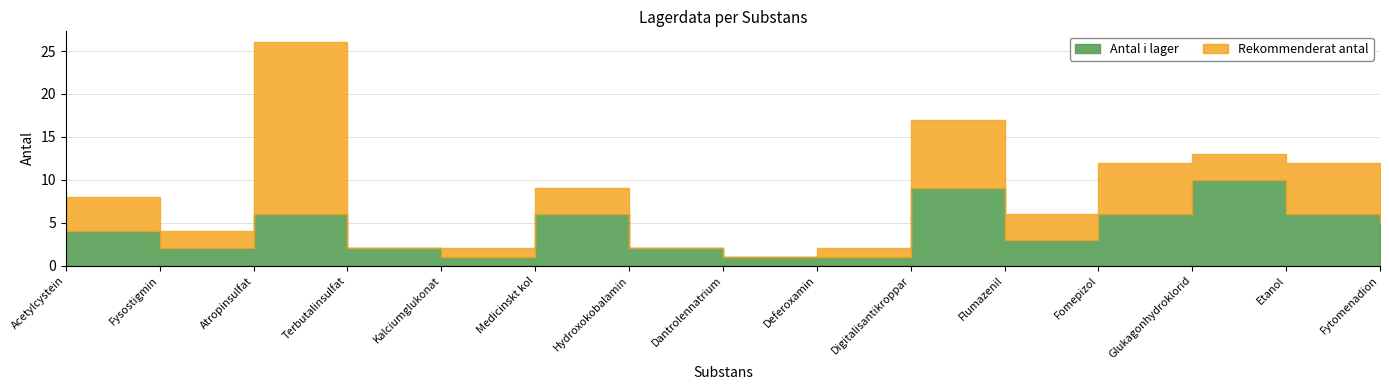

Reading left to right, extract all data points from this chart.

Antal i lager: Acetylcystein=4	Fysostigmin=2	Atropinsulfat=6	Terbutalinsulfat=2	Kalciumglukonat=1	Medicinskt kol=6	Hydroxokobalamin=2	Dantrolennatrium=1	Deferoxamin=1	Digitalisantikroppar=9	Flumazenil=3	Fomepizol=6	Glukagonhydroklorid=10	Etanol=6	Fytomenadion=5
Rekommenderat antal: Acetylcystein=4	Fysostigmin=2	Atropinsulfat=20	Terbutalinsulfat=0	Kalciumglukonat=1	Medicinskt kol=3	Hydroxokobalamin=0	Dantrolennatrium=0	Deferoxamin=1	Digitalisantikroppar=8	Flumazenil=3	Fomepizol=6	Glukagonhydroklorid=3	Etanol=6	Fytomenadion=5